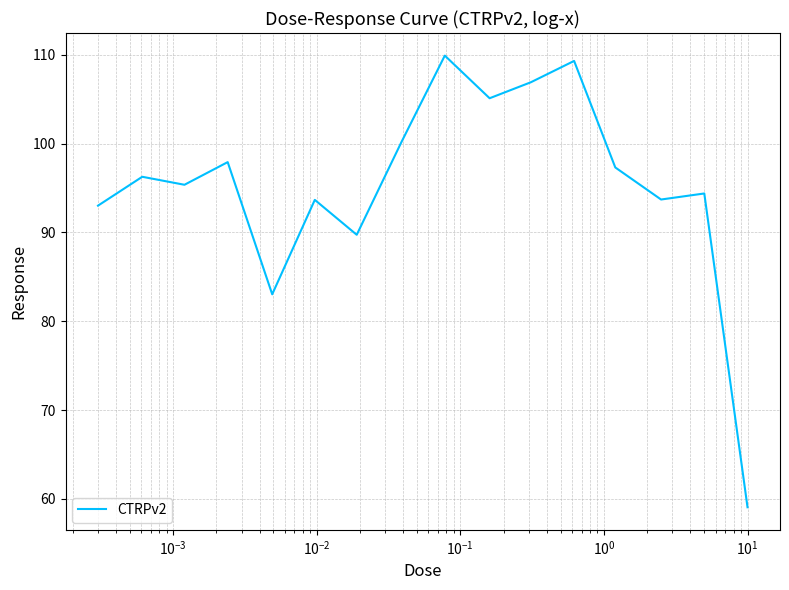

What is the difference between the maximum and minimum values?

50.8